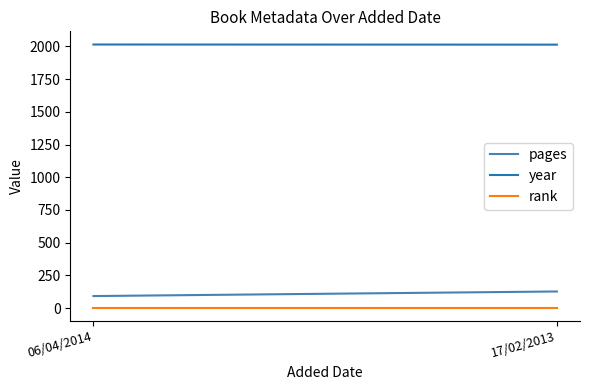

What is the maximum value for pages?

127